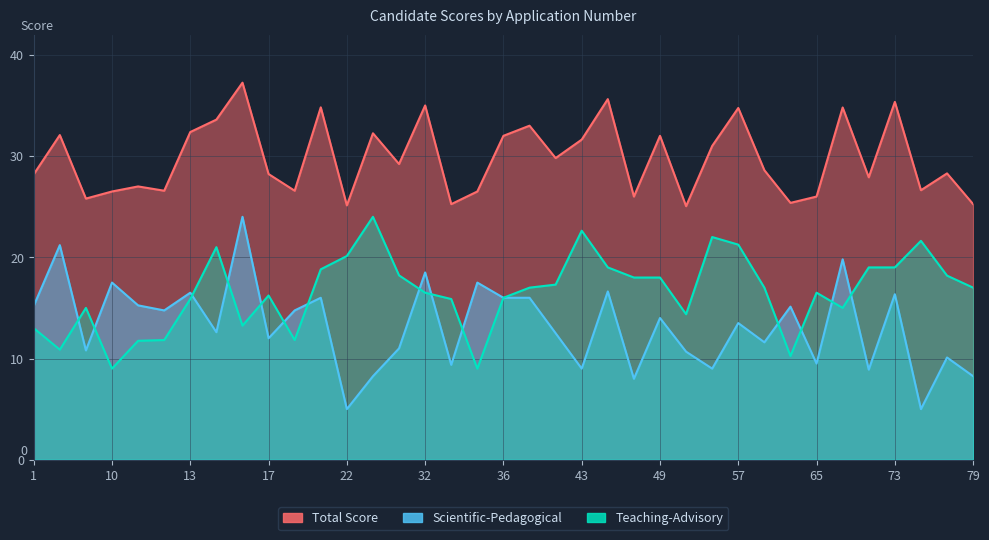

Rank the series by their maximum value, from lowest to highest.

Scientific-Pedagogical, Teaching-Advisory, Total Score